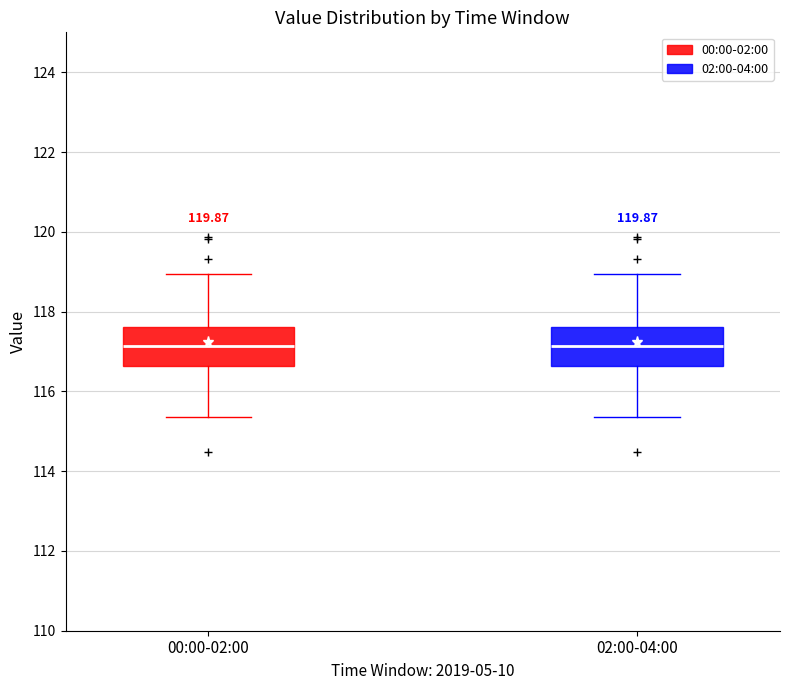

Where is the upper edge of the box for 00:00-02:00 on the y-axis? The values are not printed on the chart, so give them approximately, as read against the axis.

117.6